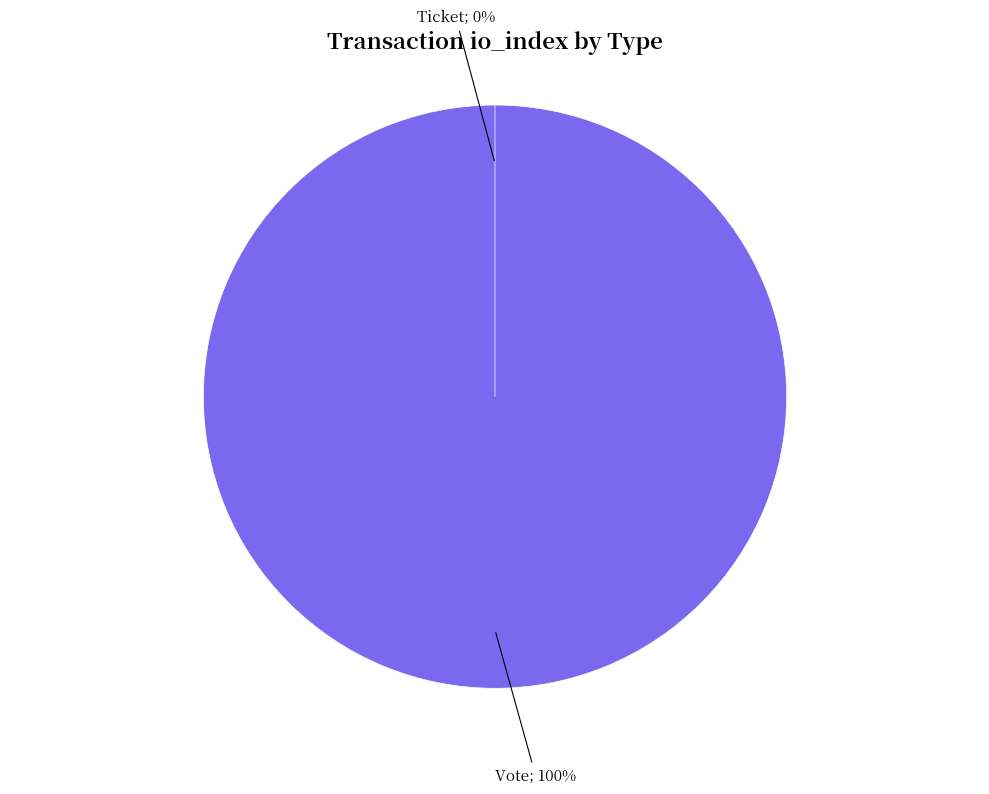

Which slice is the smallest?

Ticket